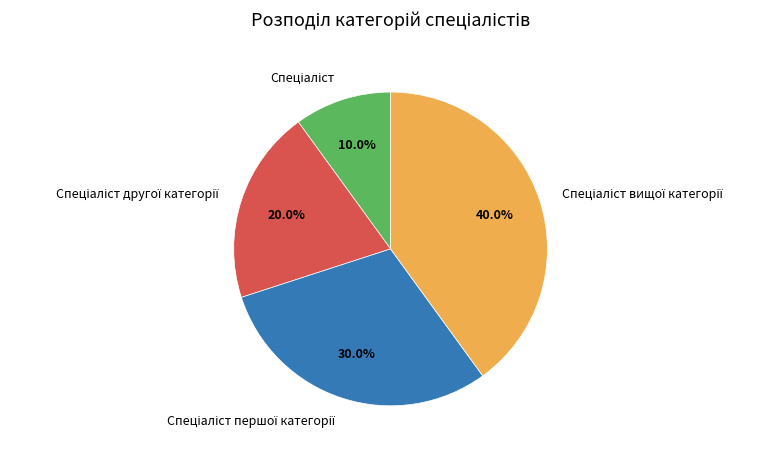

Is there any slice that represents more than half of the pie?

No